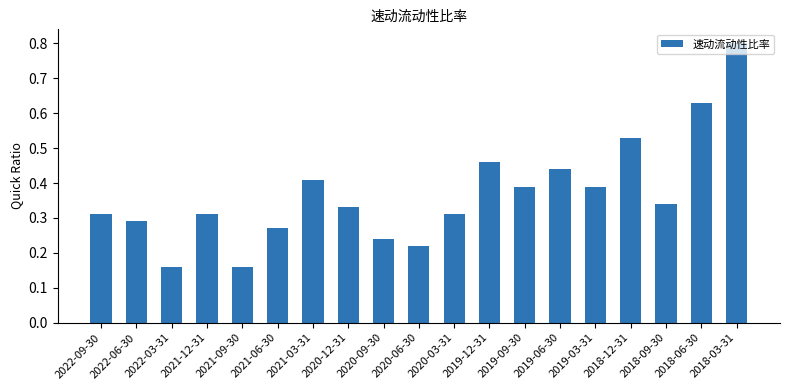

What position from the right is 2021-06-30?

14